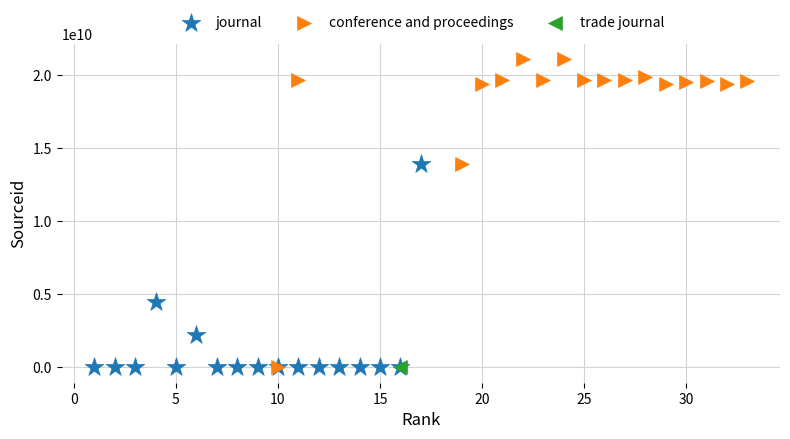

What are all the series names shown in the legend?

journal, conference and proceedings, trade journal